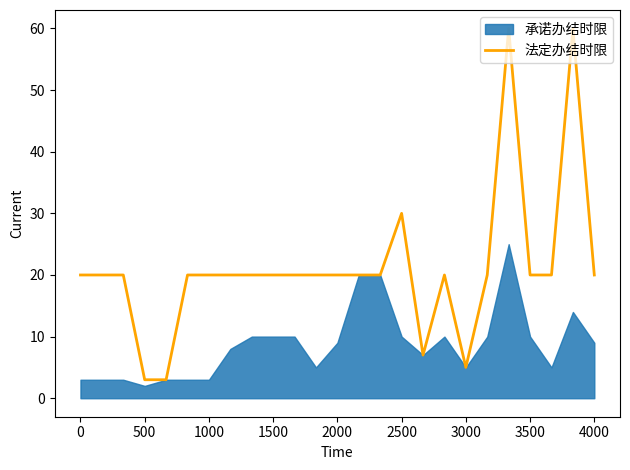

Does the chart have visible grid lines?

No